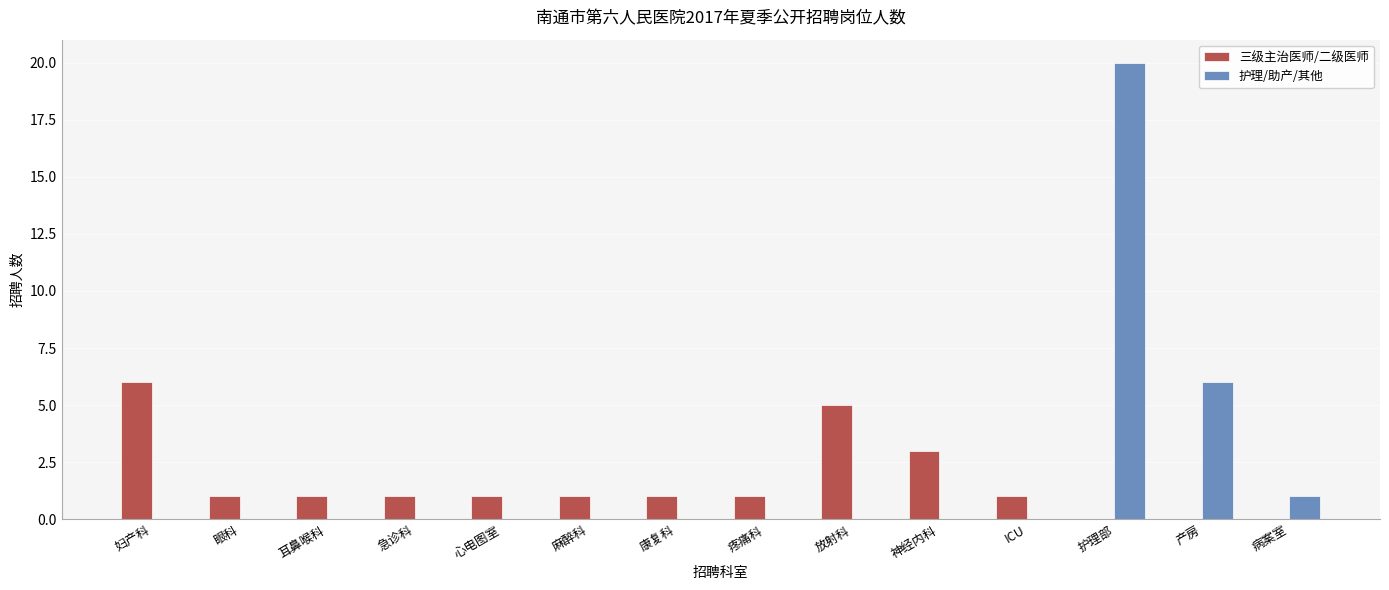

The value of 护理/助产/其他 at 妇产科 is 0. True or false?

True